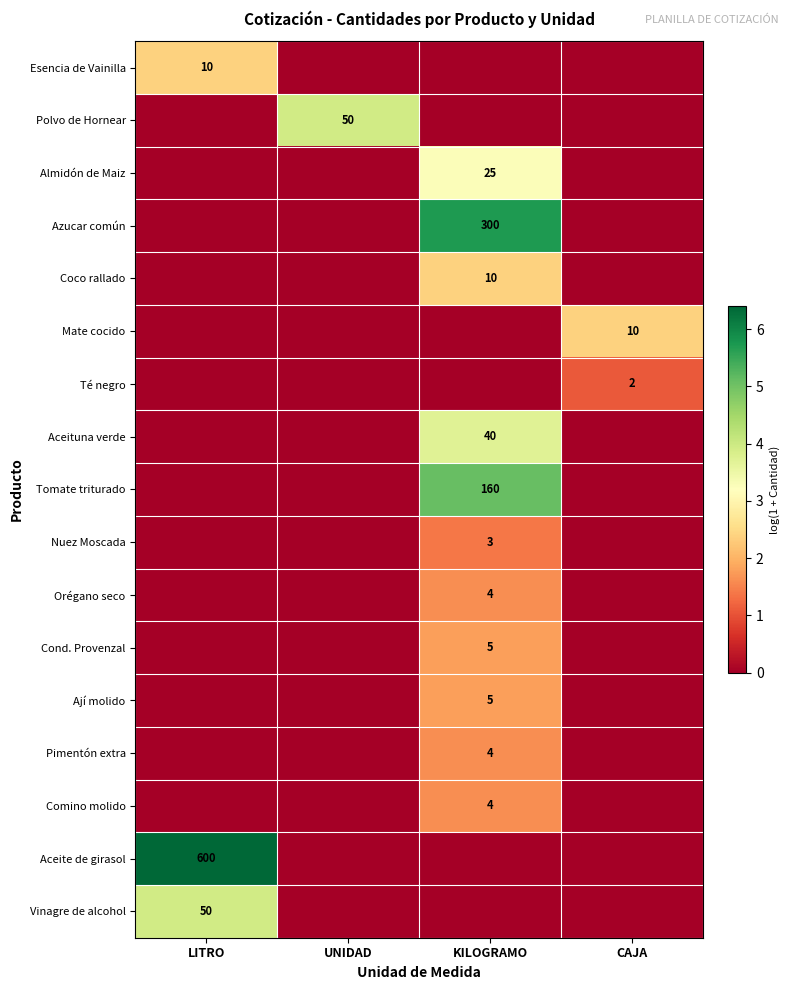

Is the value of Ají molido at KILOGRAMO greater than the value of Pimentón extra at KILOGRAMO?

Yes